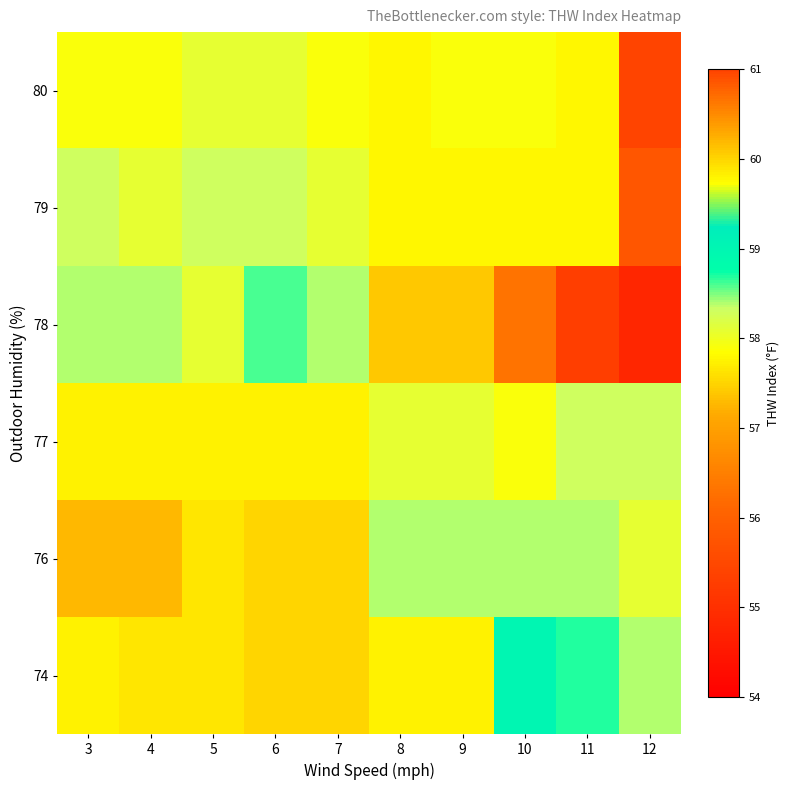

What is the maximum value shown in the chart?

60.2